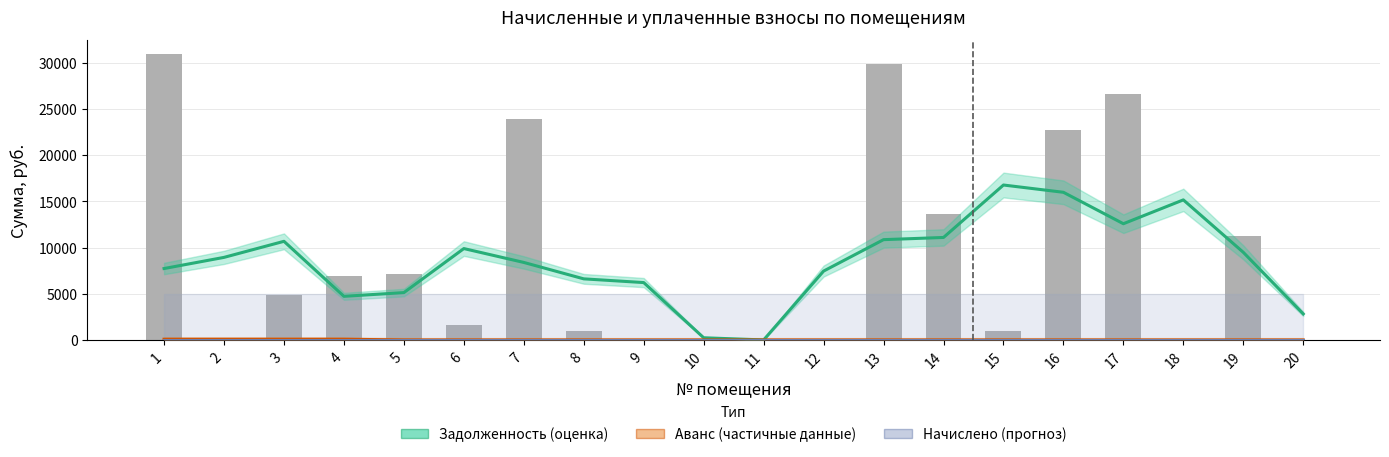

How many data points does each series have?

20